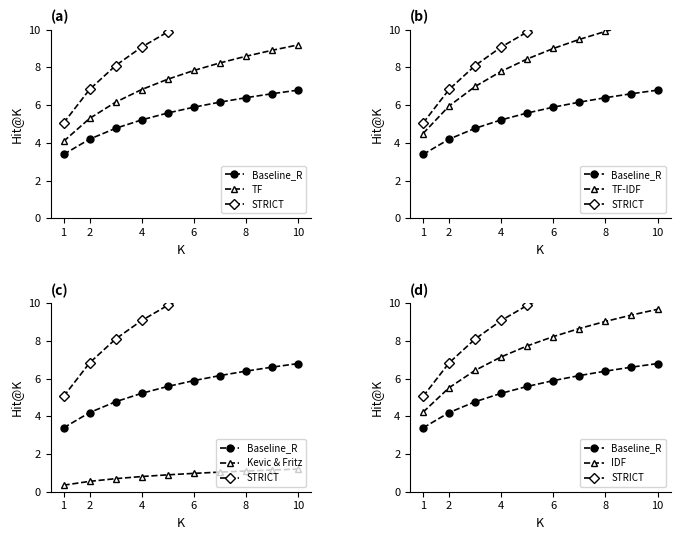

Reading left to right, extract all data points from this chart.

Baseline_R: 3.4	4.2	4.8	5.2	5.6	5.9	6.2	6.4	6.6	6.8
TF: 4.1	5.3	6.2	6.8	7.4	7.8	8.2	8.6	8.9	9.2
STRICT: 5.0	6.8	8.1	9.1	9.9	10.6	11.1	11.7	12.1	12.6
TF-IDF: 4.5	6.0	7.0	7.8	8.5	9.0	9.5	9.9	10.3	10.6
Kevic & Fritz: 0.3	0.5	0.7	0.8	0.9	1.0	1.0	1.1	1.2	1.2
IDF: 4.2	5.5	6.4	7.2	7.7	8.2	8.7	9.0	9.4	9.7